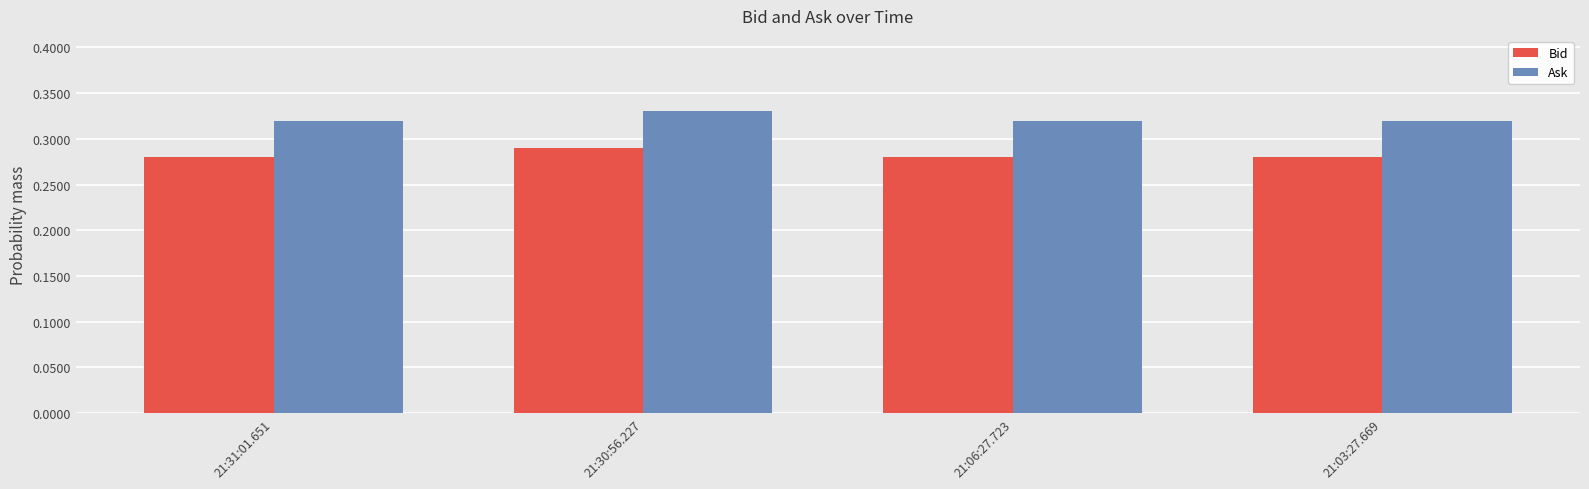

Rank the series at 21:31:01.651 from lowest to highest value.

Bid, Ask